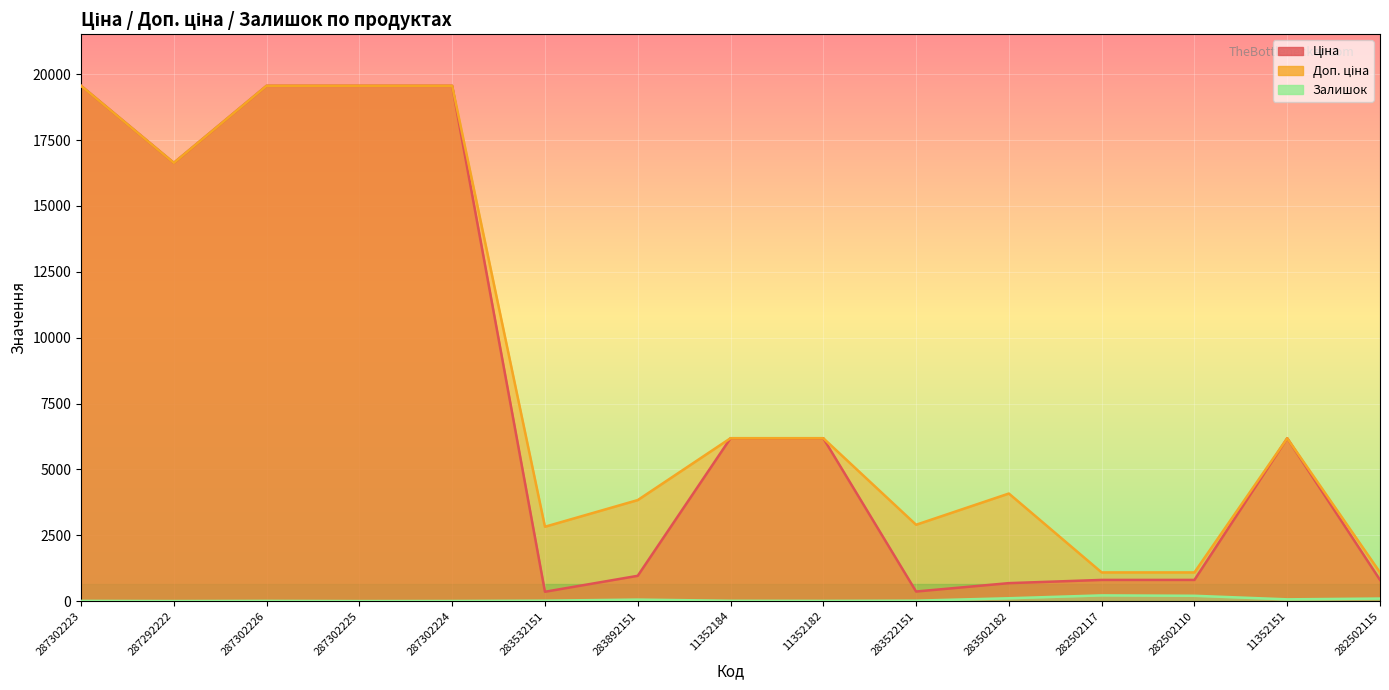

Is it true that Доп. ціна equals 19564.9 at 287302226?

True